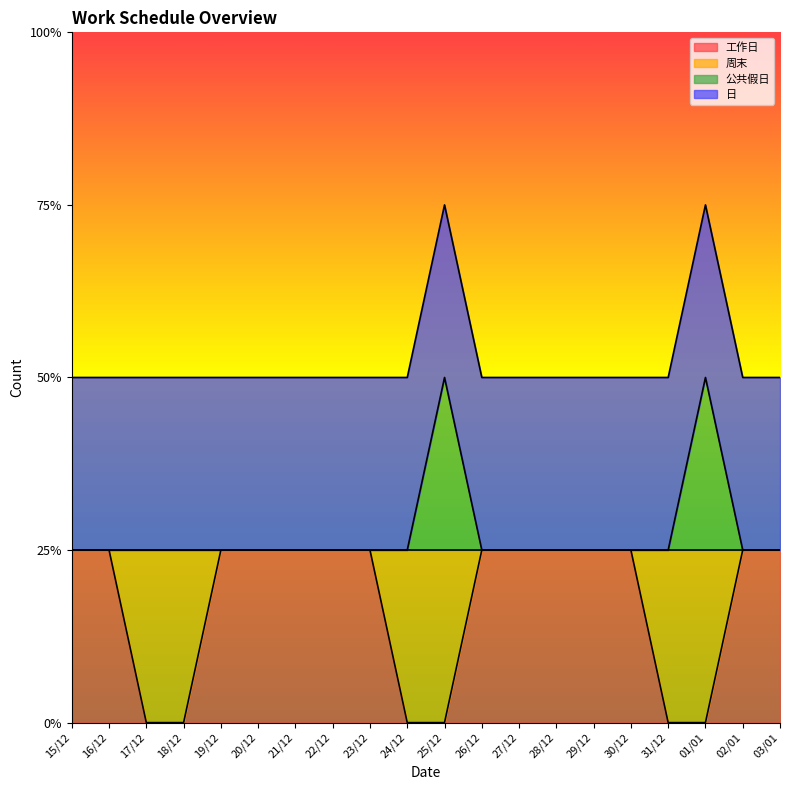

Which series has the largest range (max minus min)?

工作日